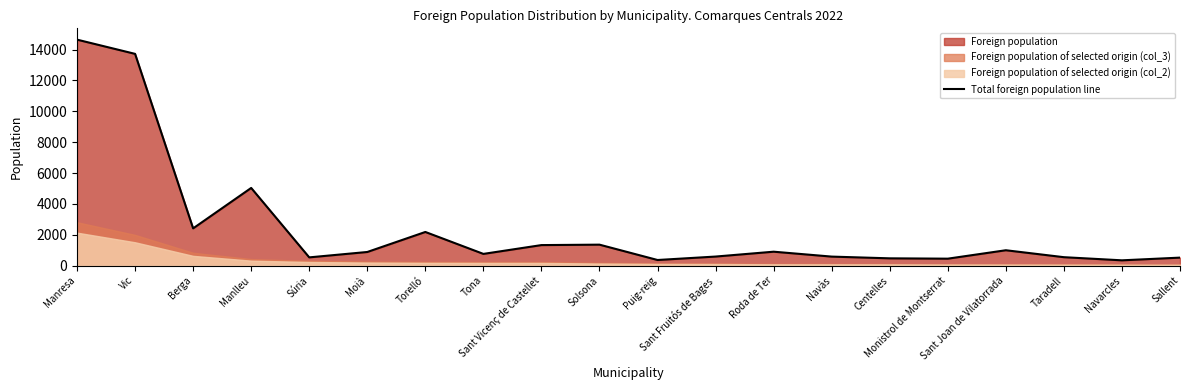

The chart shows a value of 903 at Roda de Ter. True or false?

True